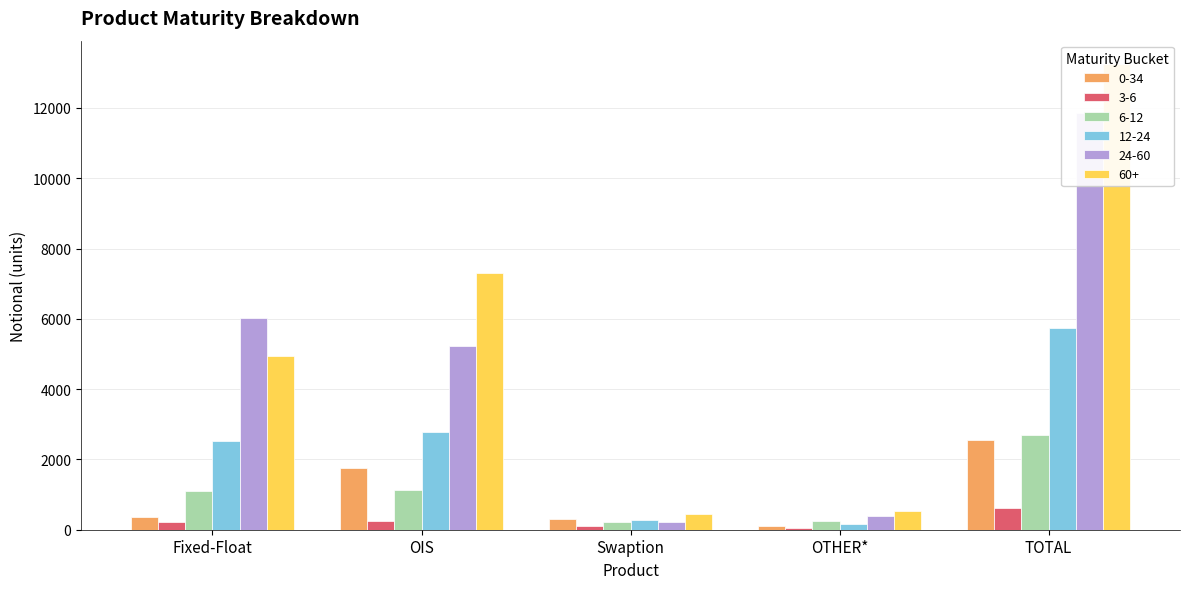

What is the sum of the 0-34 values at TOTAL and Swaption?

2859